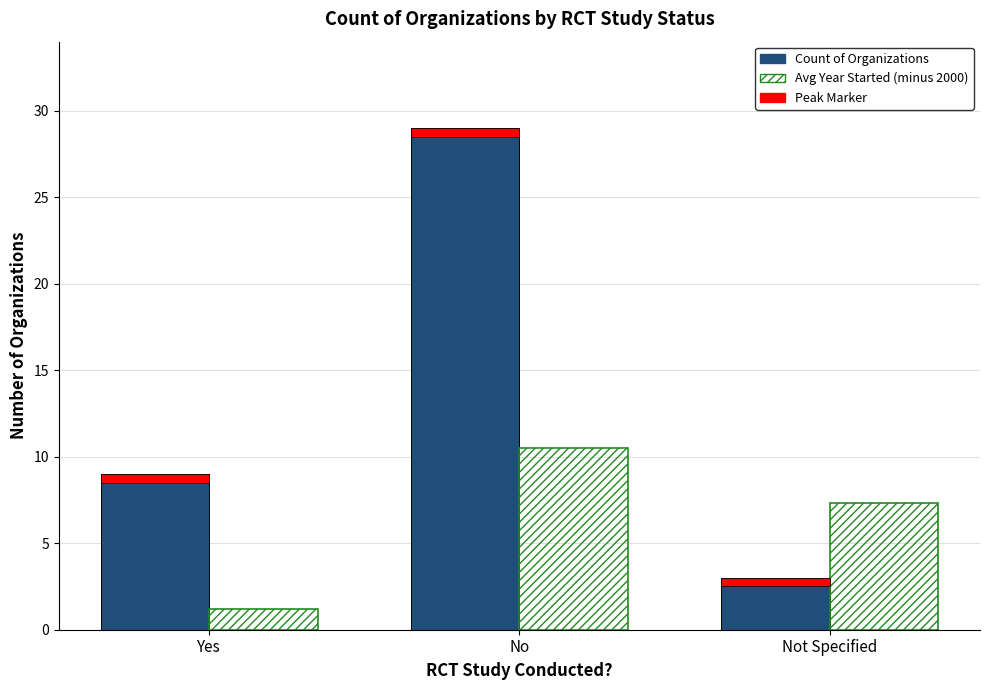

List the series in order of their peak value, highest first.

Count of Organizations, Avg Year Started (minus 2000), Peak Marker